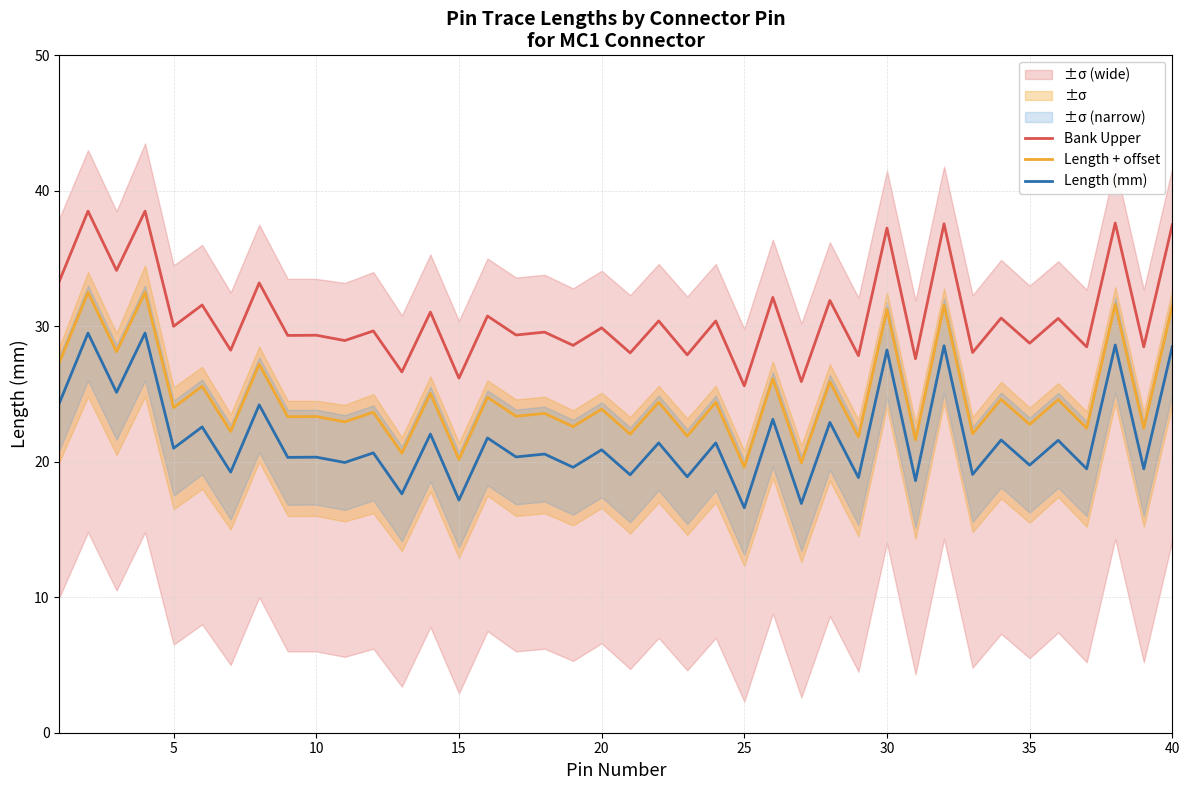

How many lines are shown in the chart?

3